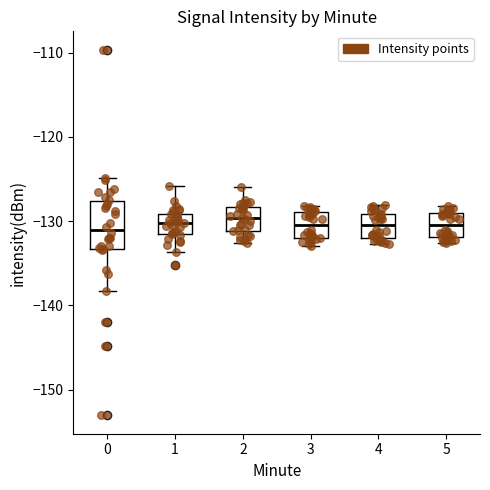

Which box is the tallest, from its lower edge to its upper edge?

0